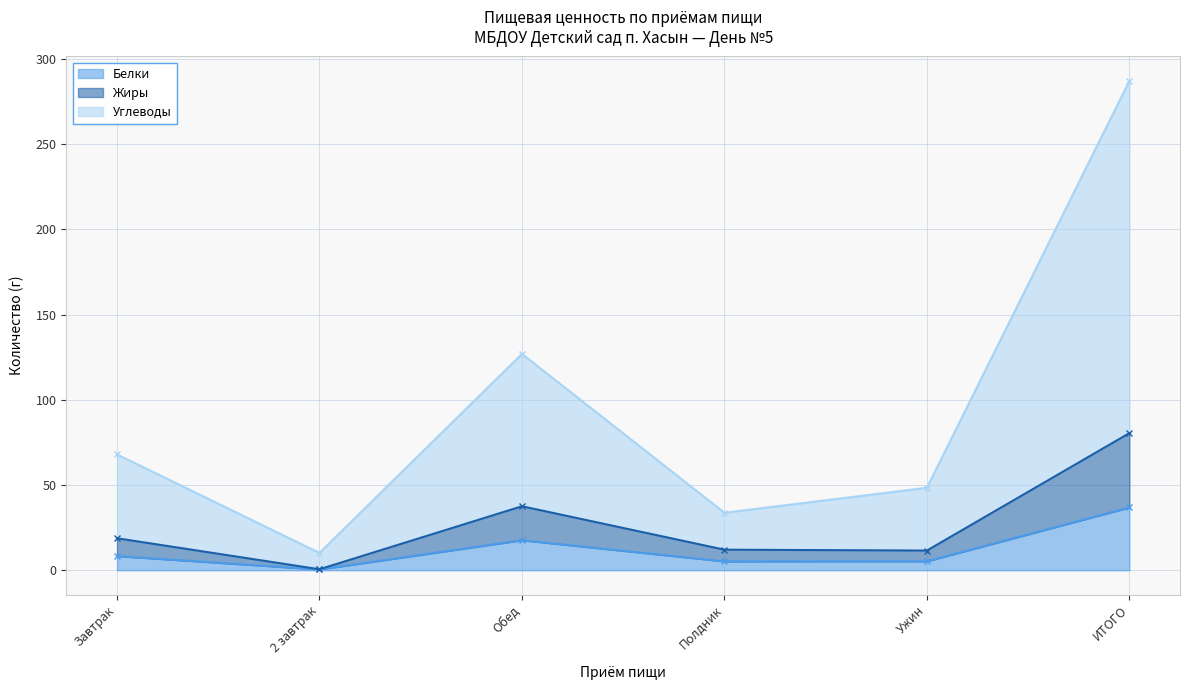

Read the Жиры value at Полдник.

12.1